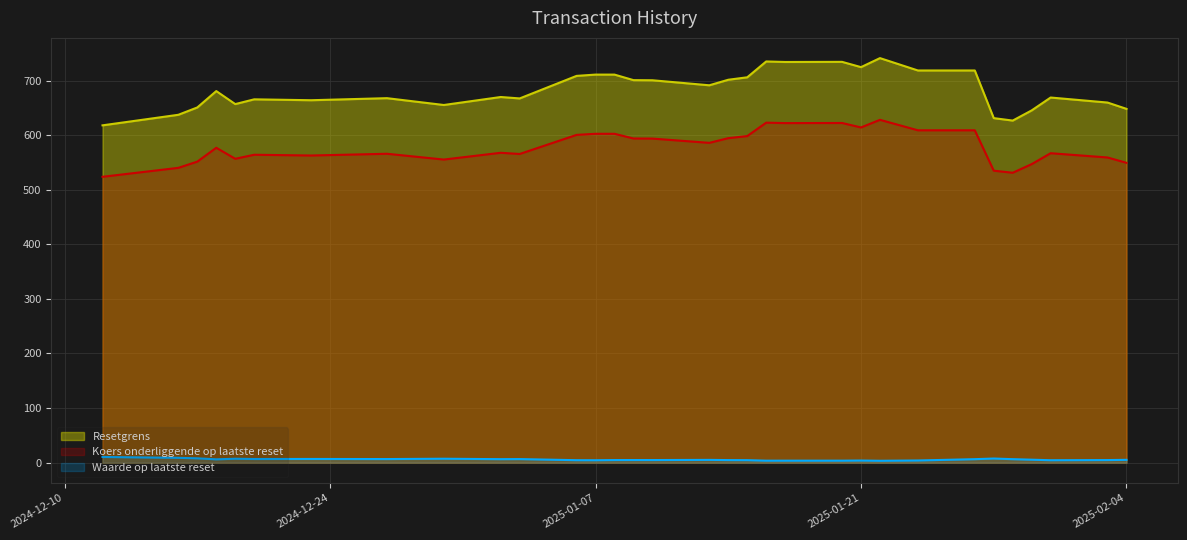

What is the value of the Waarde op laatste reset point at the 29th from the left?

5.4